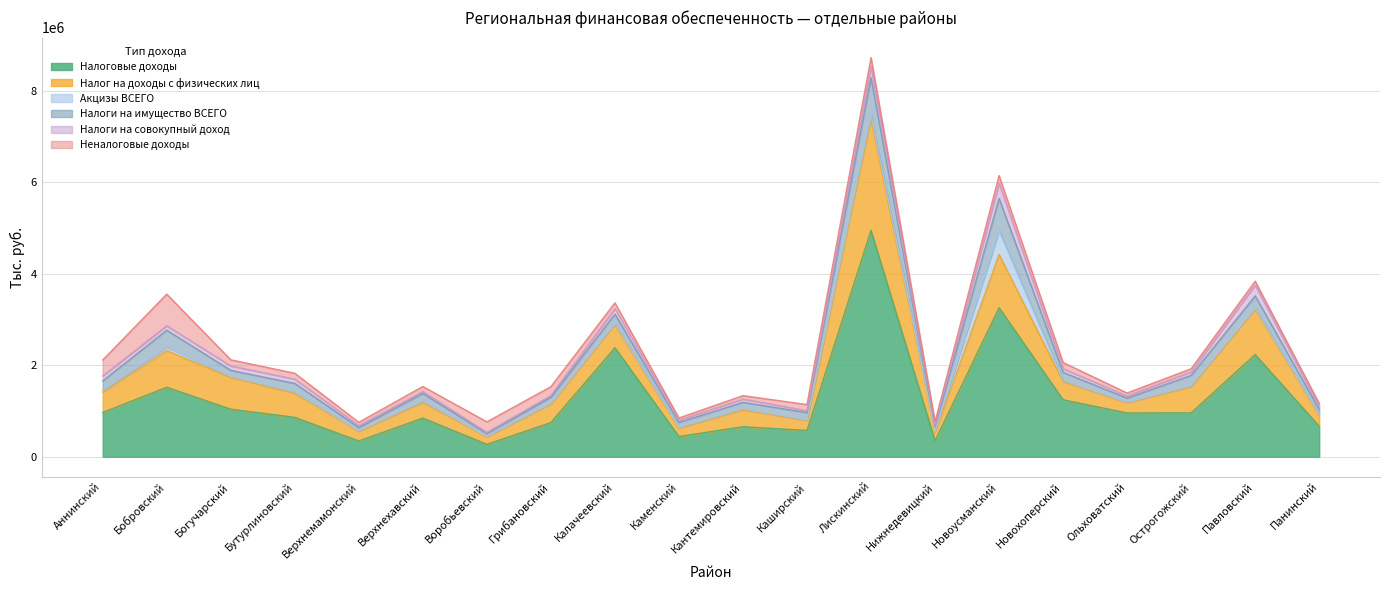

Where is Налоговые доходы nearest to the value 2608937?

Калачеевский